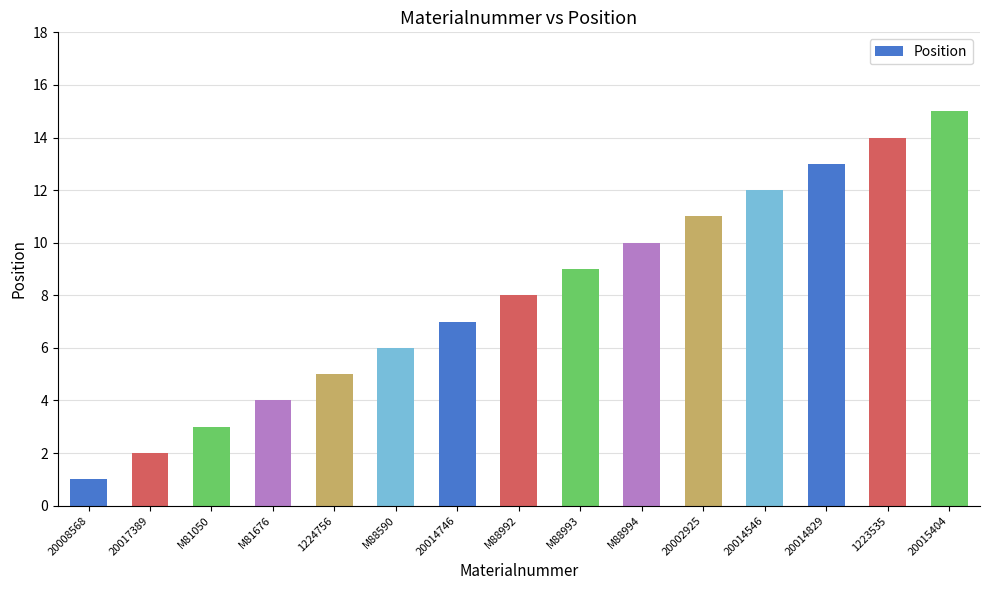

At which category does the chart reach its minimum across all series?

20008568